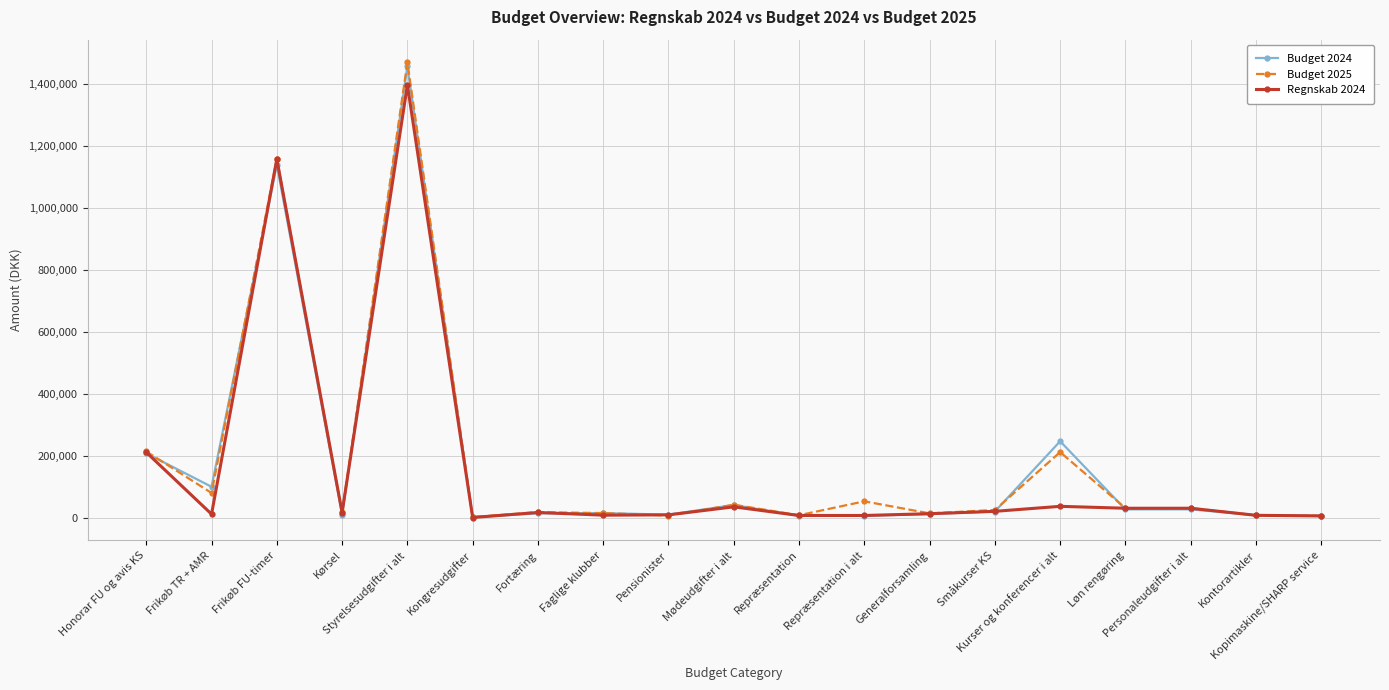

Which series has the widest spread of values?

Budget 2025